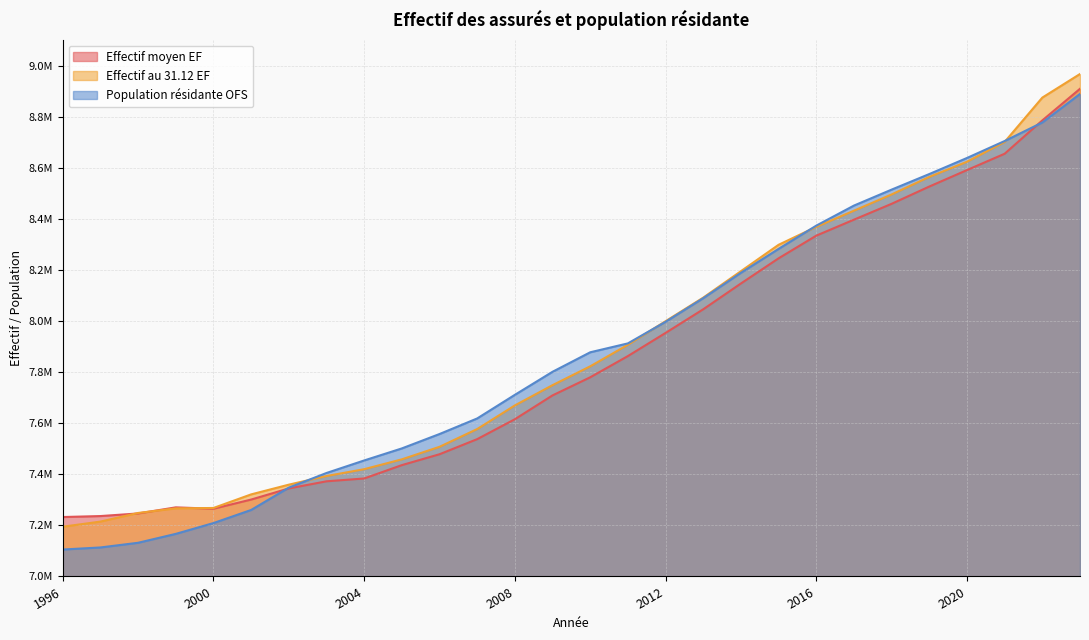

How many data points in Effectif moyen EF are above 7779661?

14